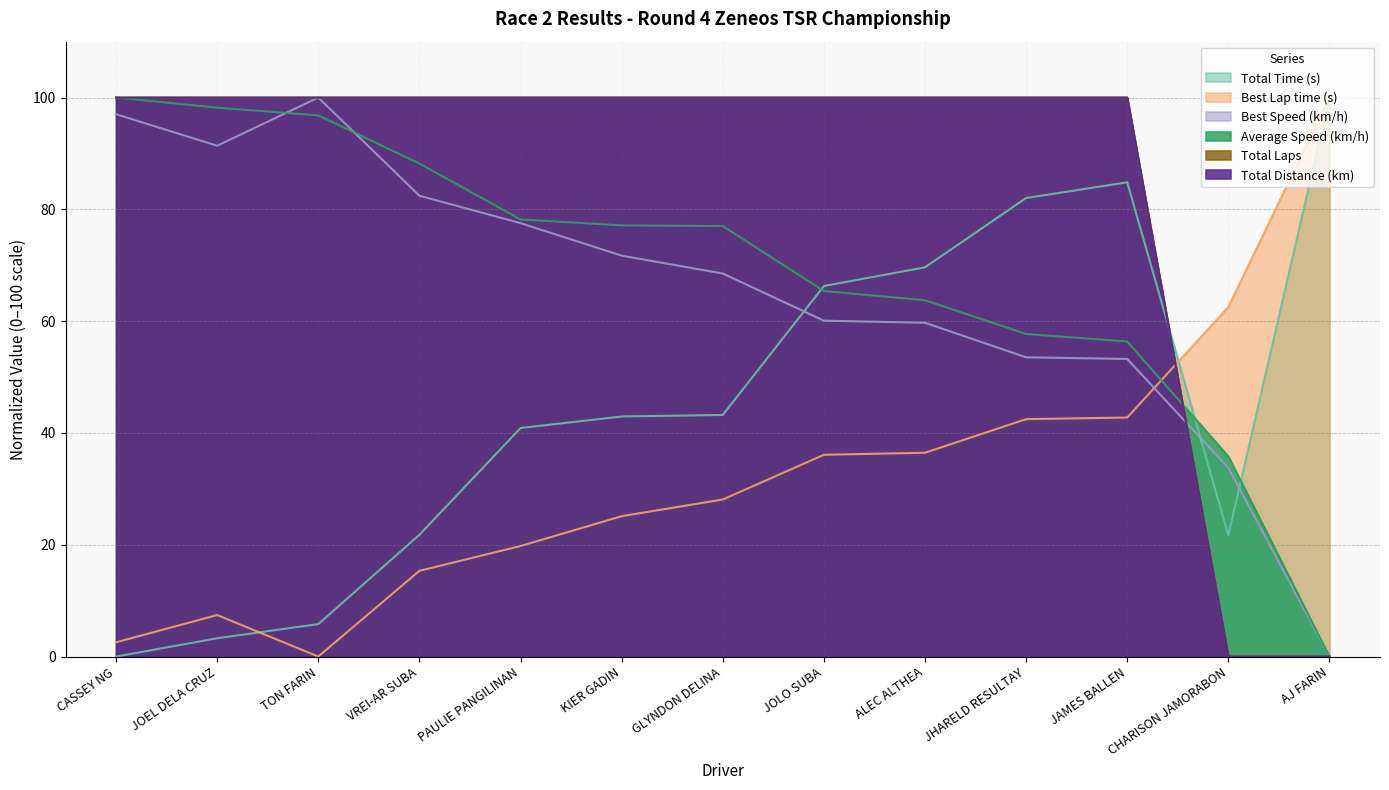

Is the value of Total Time (s) at CHARISON JAMORABON greater than the value of Best Lap time (s) at GLYNDON DELINA?

No